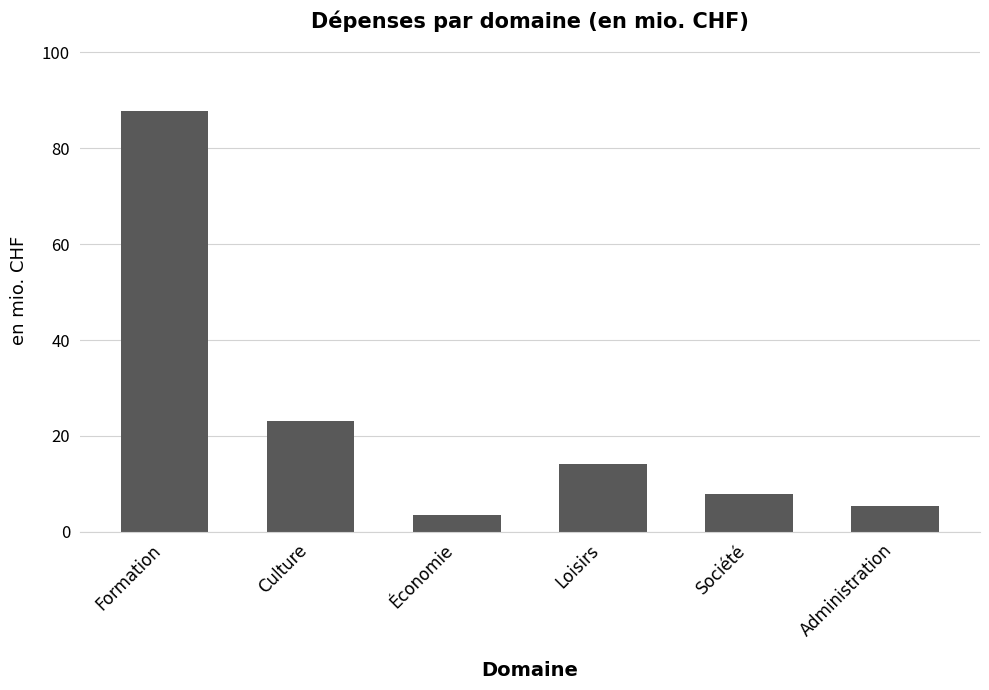

Reading left to right, transcribe all the data shown in this chart.

Formation=87.7	Culture=23.1	Économie=3.5	Loisirs=14.2	Société=7.8	Administration=5.3